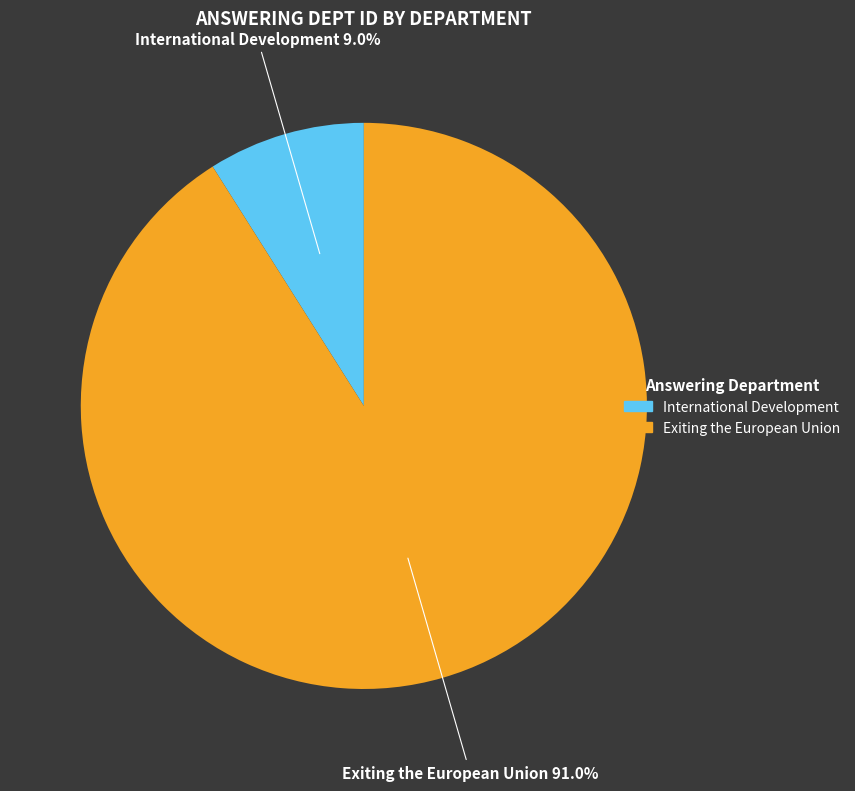

Combined, do Exiting the European Union and International Development account for over 50%?

Yes